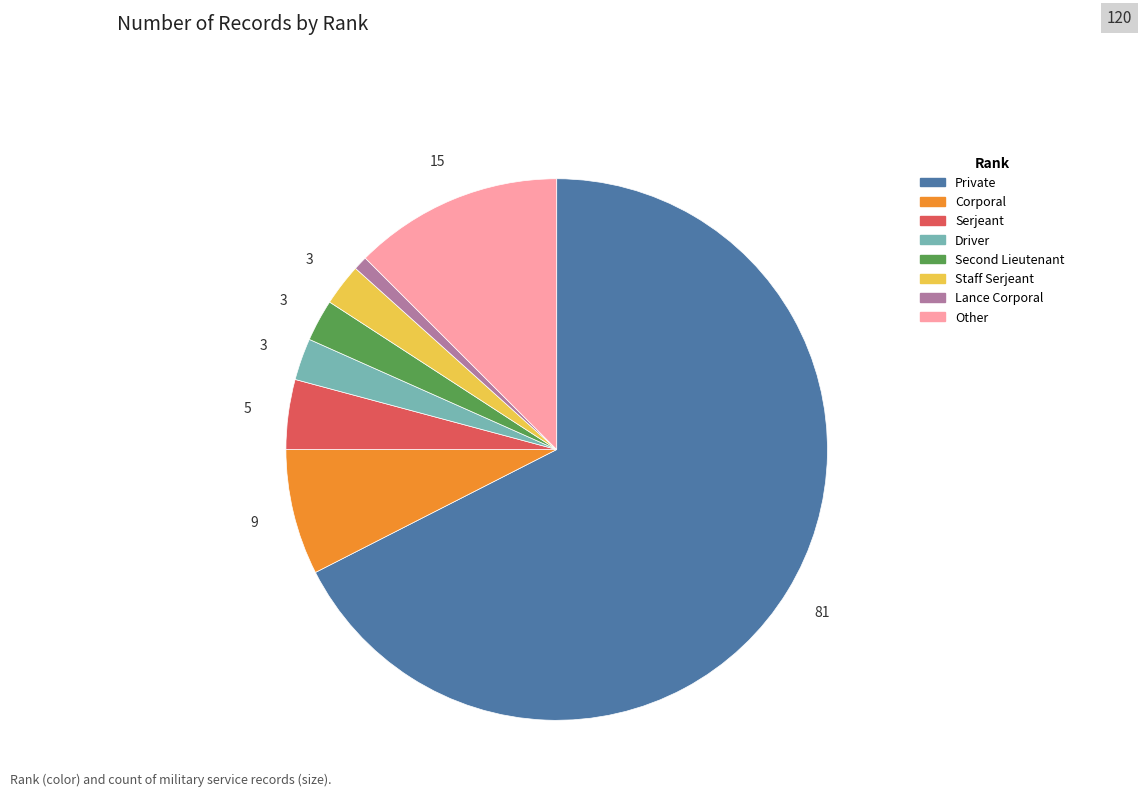

Does Private represent more than half of the total?

Yes